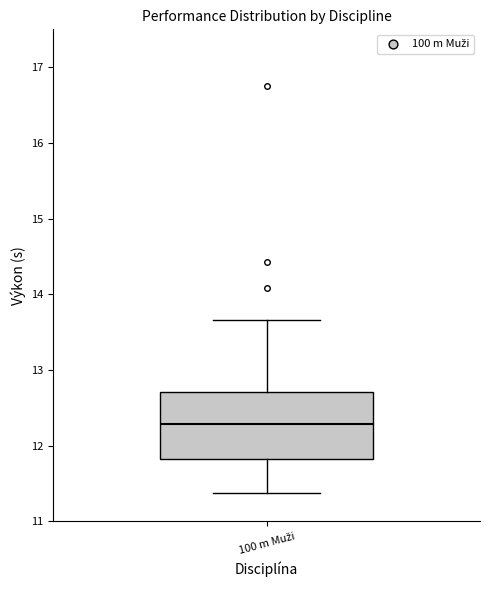

Transcribe this box plot: give where the median line is, the range the box spans, and where the two whiskers end, as read against the y-axis. The values are not printed on the chart, so give them approximately, as read against the axis.

median 12.3, box 11.8 to 12.7, whiskers 11.4 to 13.7